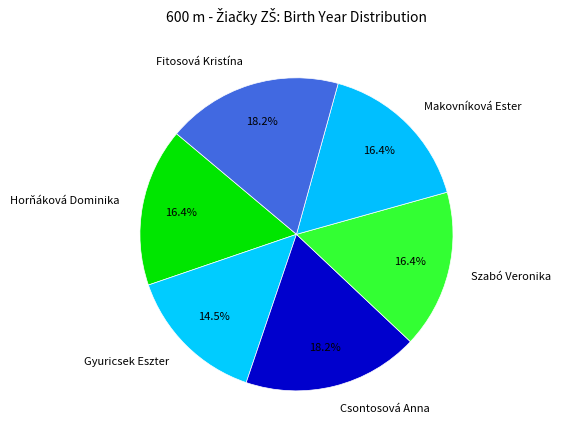

How many segments does this pie chart have?

6